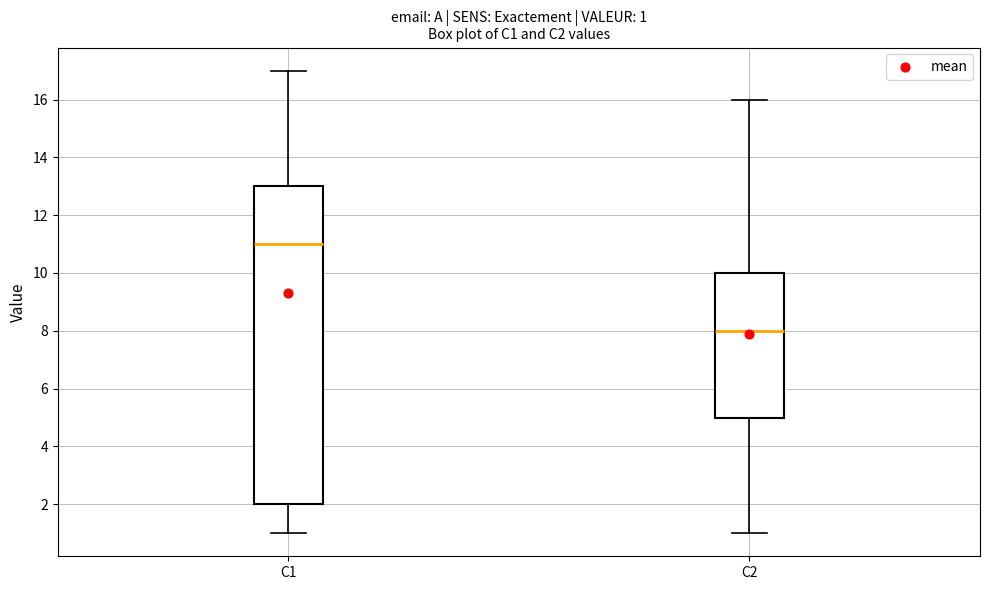

Which box is the tallest, from its lower edge to its upper edge?

C1